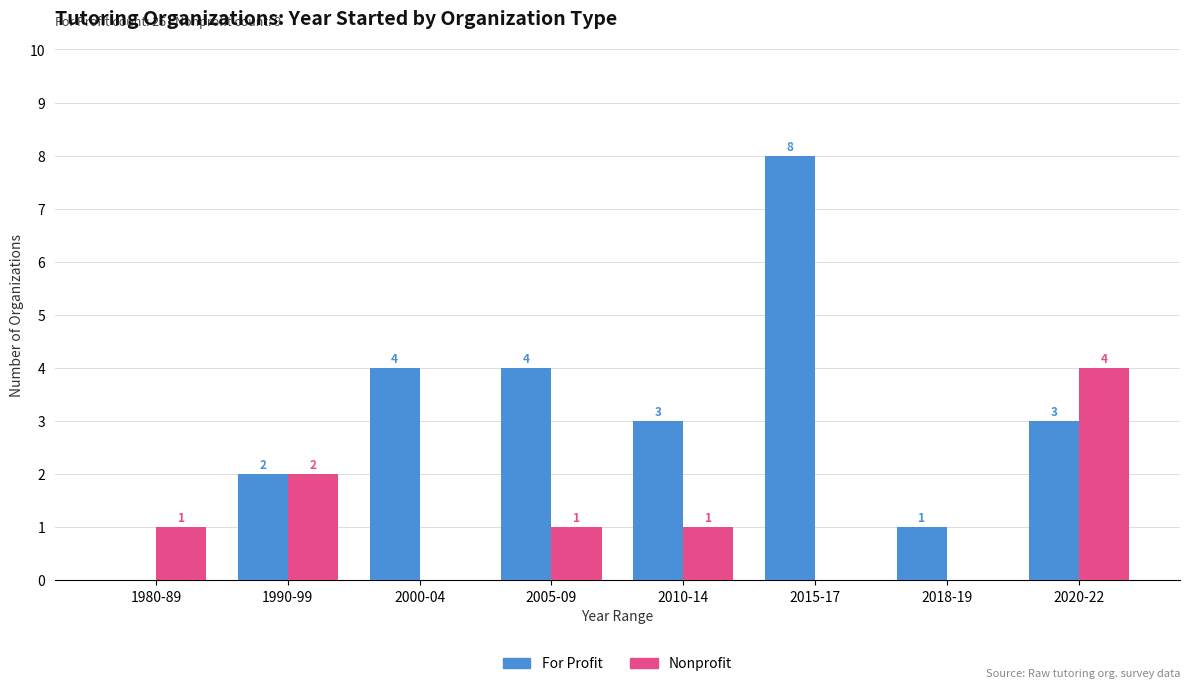

The Nonprofit series shows 4 at 2020-22. True or false?

True